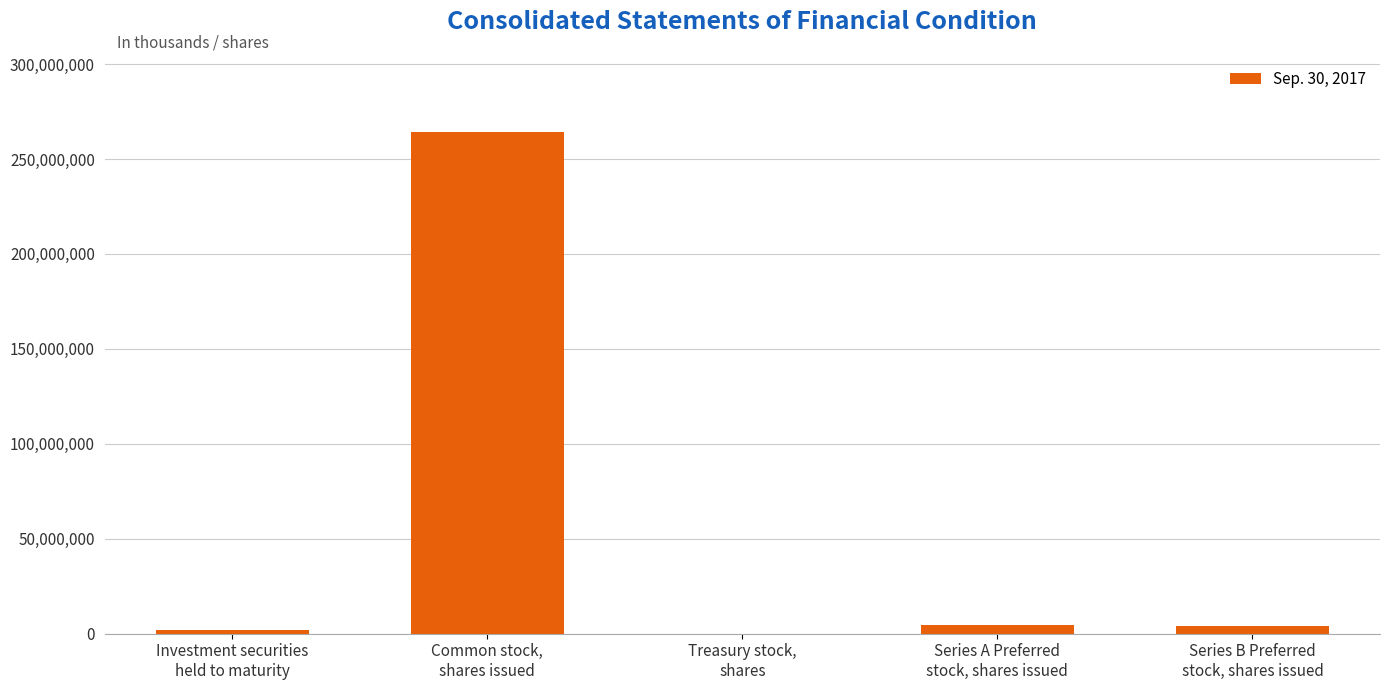

What is the change in value from Treasury stock,
shares to Series A Preferred
stock, shares issued?

+4600000